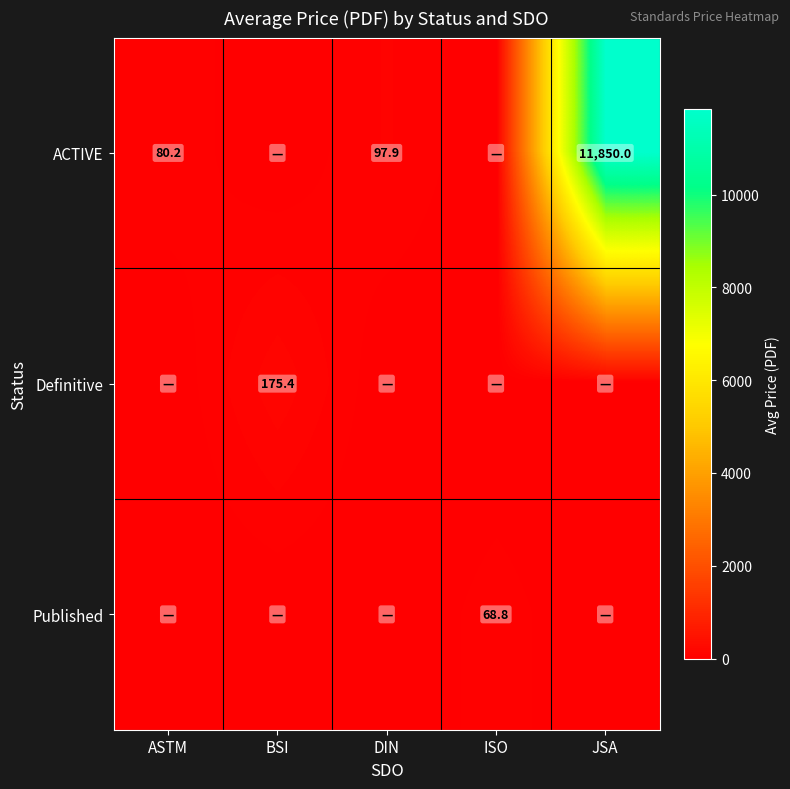

The ACTIVE series shows 11850.0 at JSA. True or false?

True